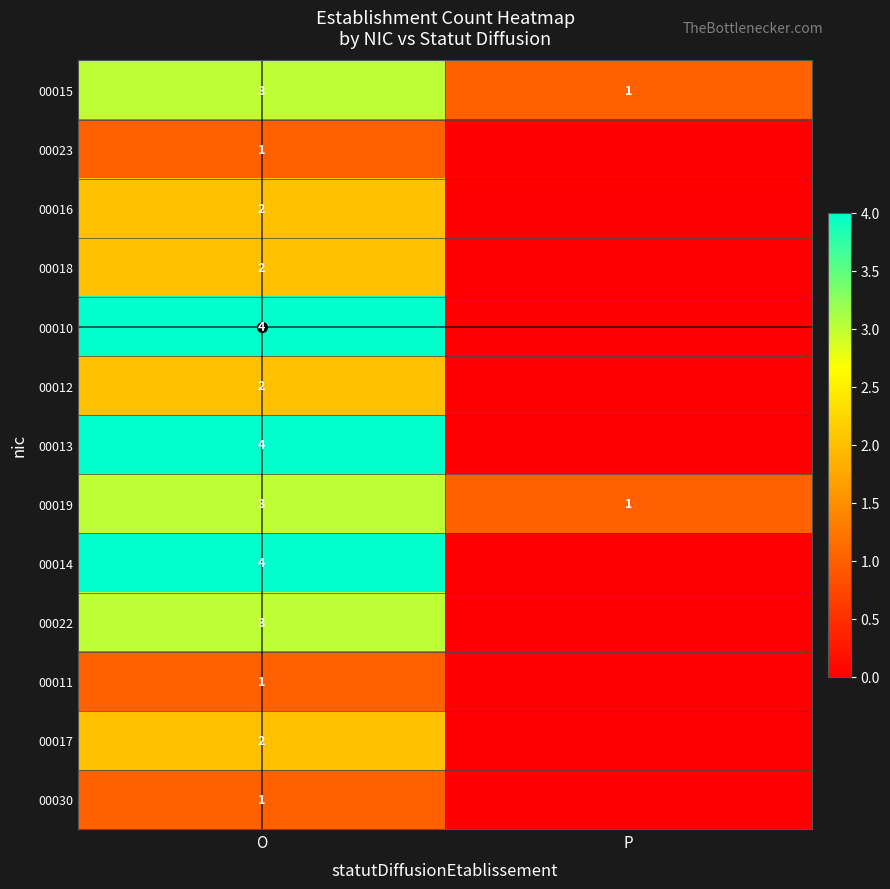

What is the sum of all 00015 values?

4